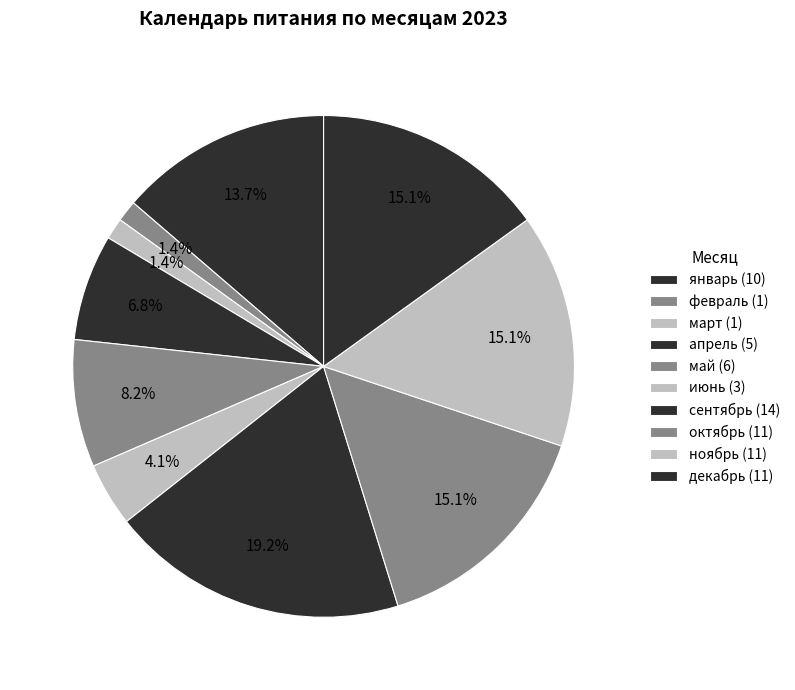

Is it true that сентябрь is 31% of the pie?

False